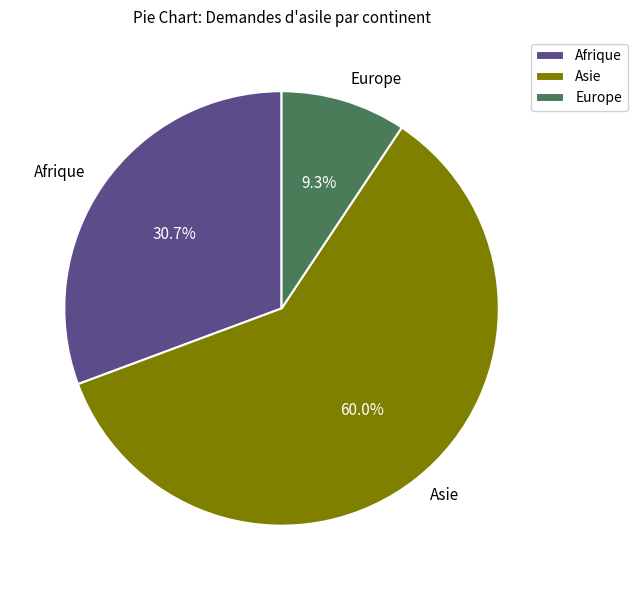

Which has a higher value, Europe or Asie?

Asie